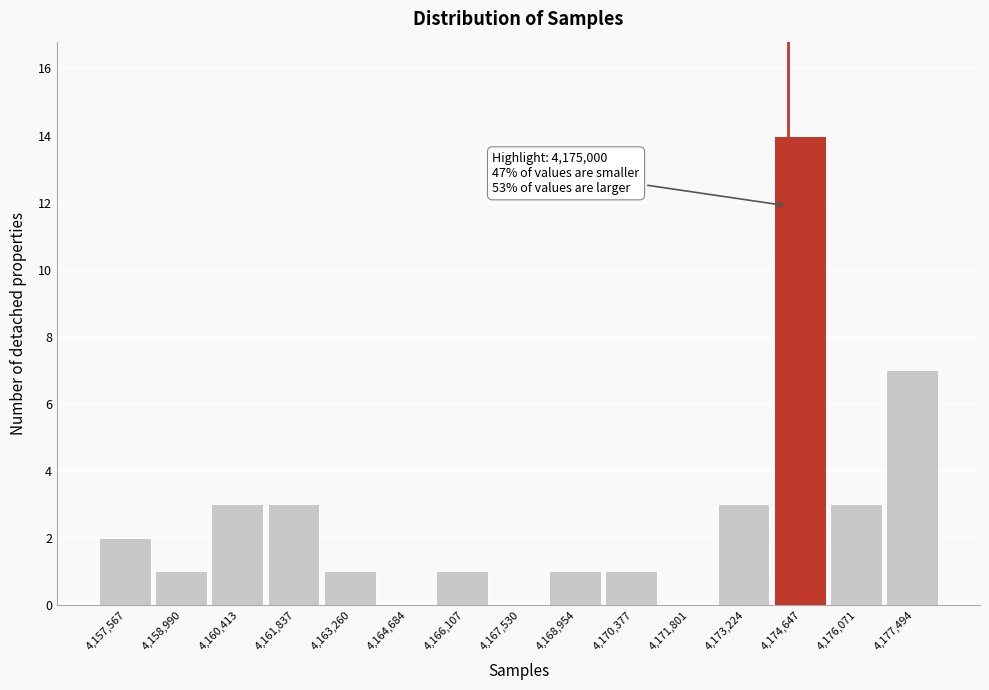

Reading right to left, extract all data points from this chart.

4,177,494=7	4,176,071=3	4,174,647=14	4,173,224=3	4,171,801=0	4,170,377=1	4,168,954=1	4,167,530=0	4,166,107=1	4,164,684=0	4,163,260=1	4,161,837=3	4,160,413=3	4,158,990=1	4,157,567=2